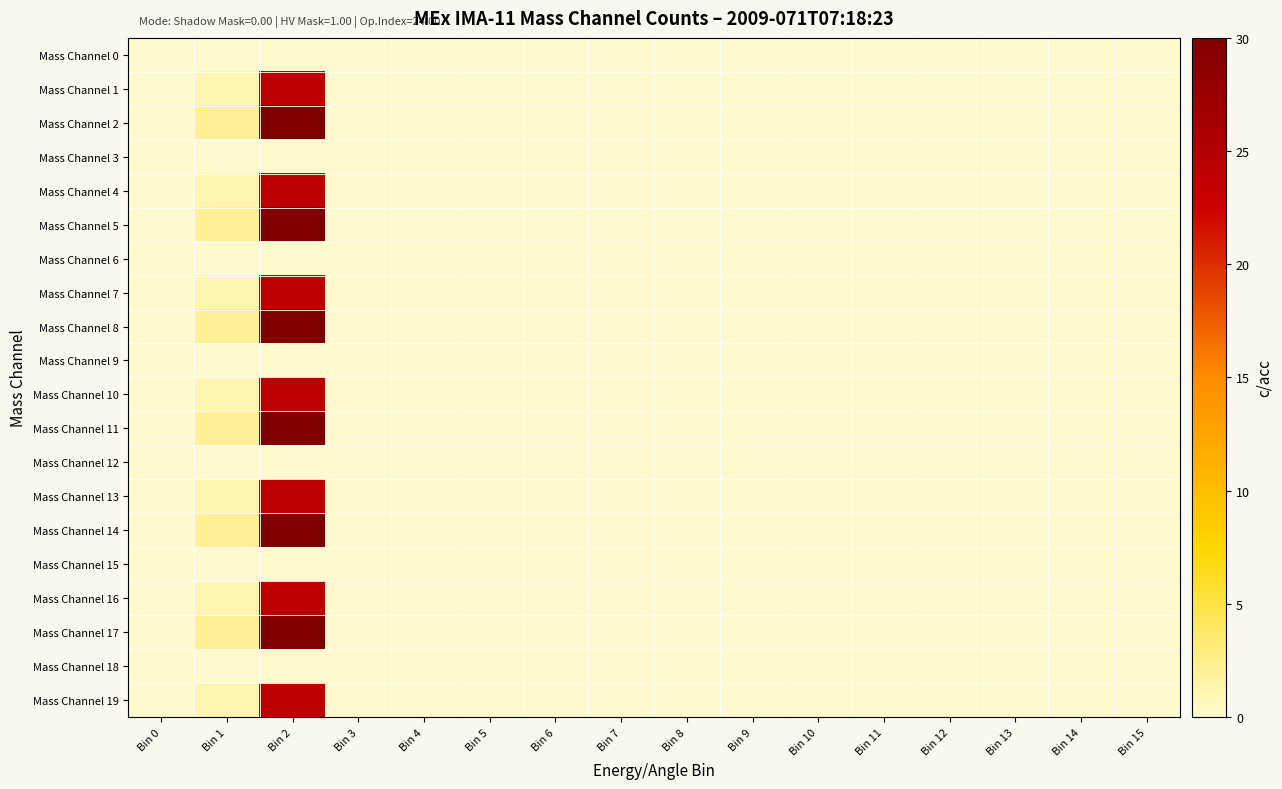

Which label corresponds to the largest value in the chart?

Bin 2